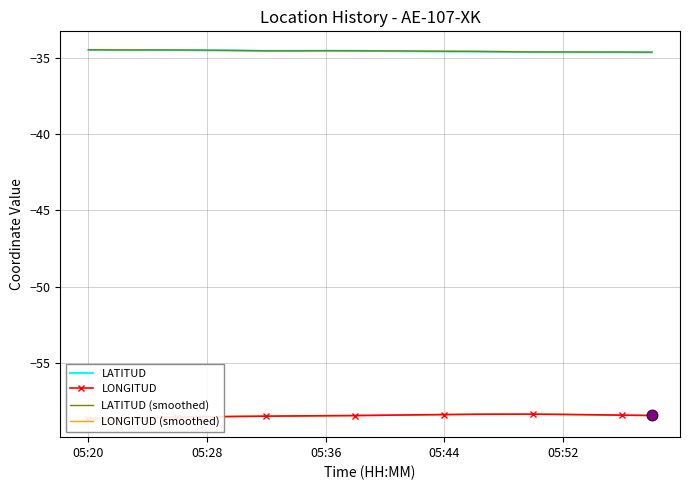

The value of LATITUD at 05:44 is -34.6. True or false?

True